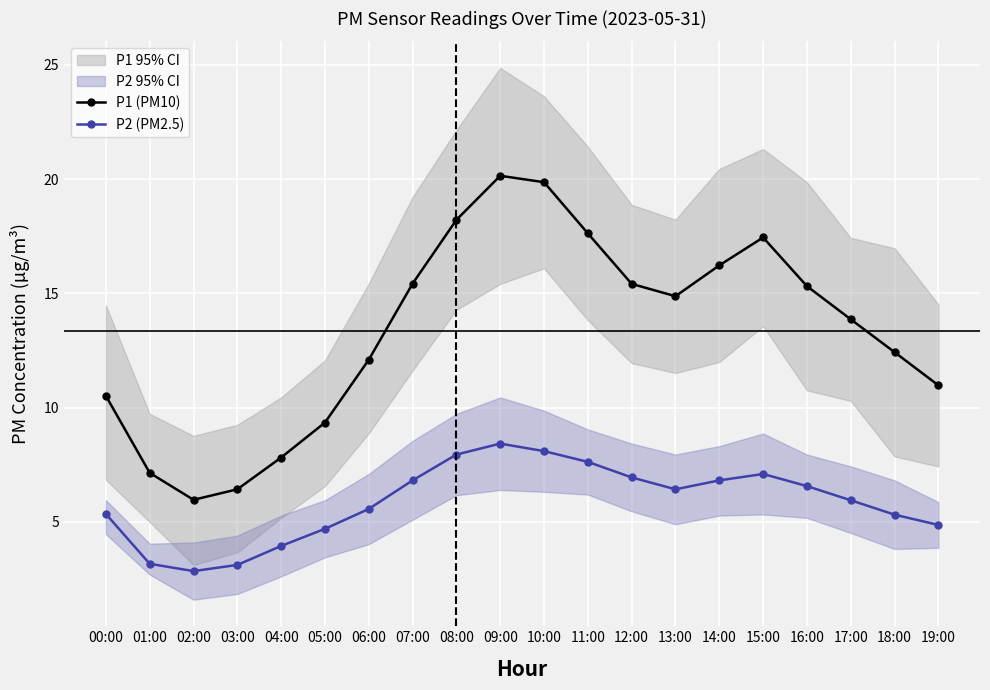

Which label corresponds to the largest value in the chart?

09:00